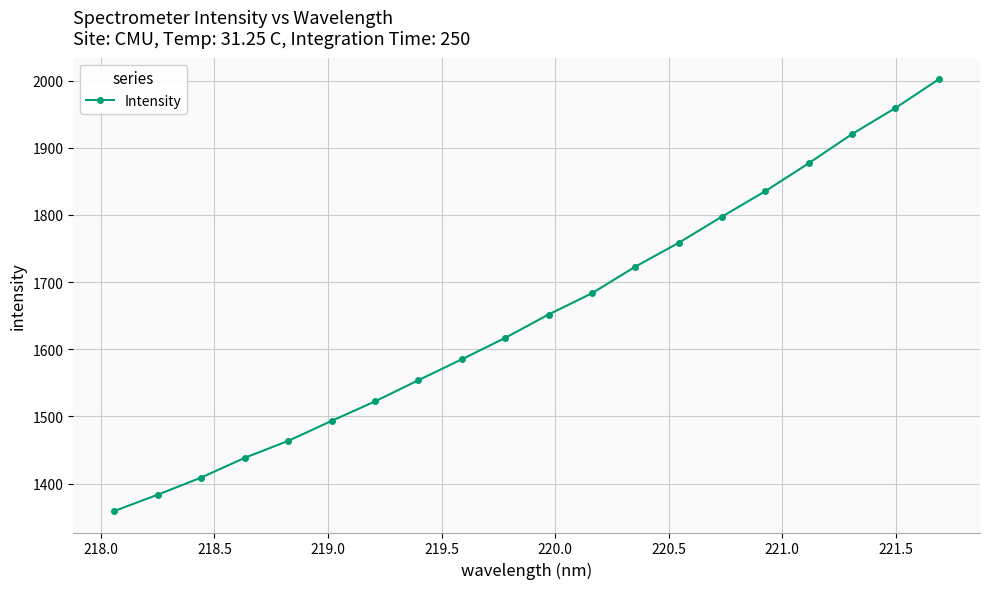

Does the chart display data point markers on the line(s)?

Yes